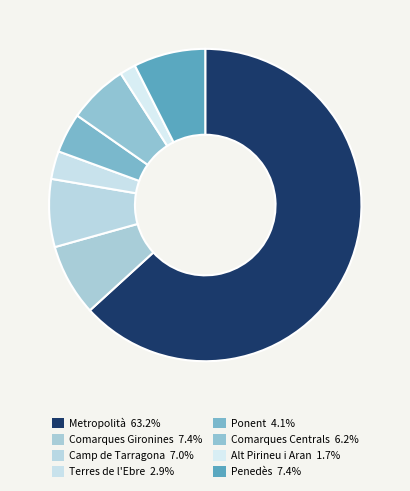

True or false: Camp de Tarragona accounts for 7% of the total.

True